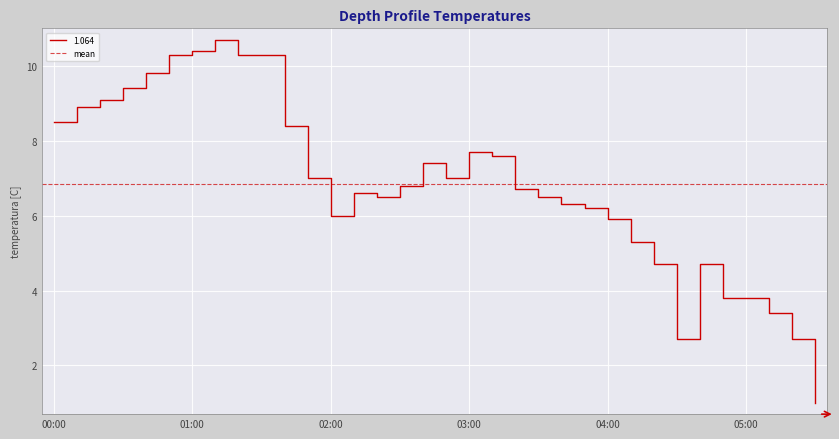

What is the lowest value of the 1.064 series?

1.0